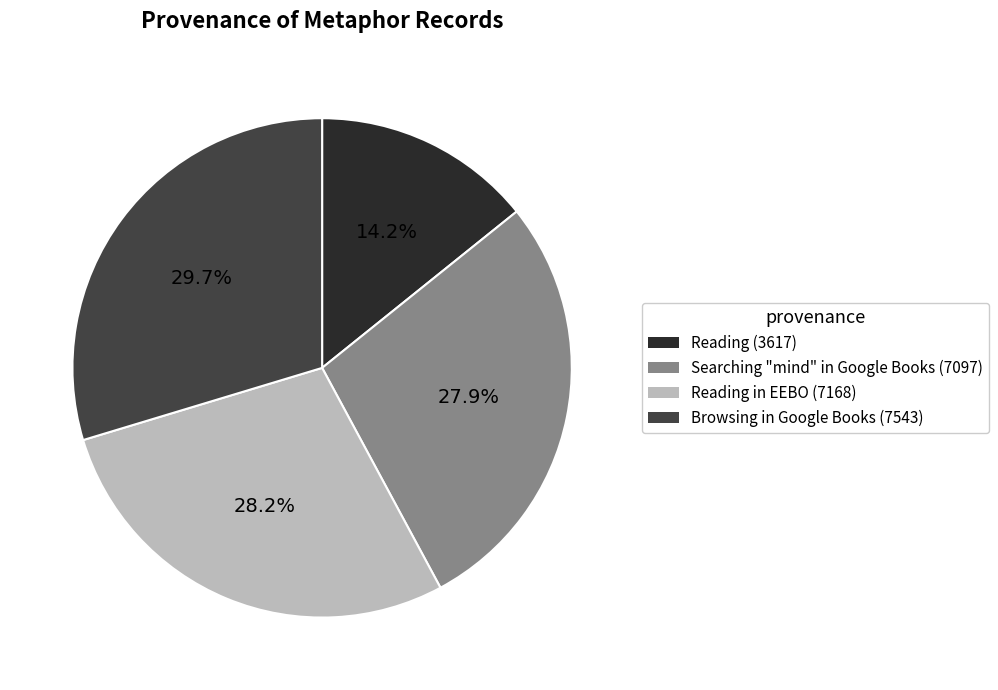

Is there a majority slice in this chart?

No